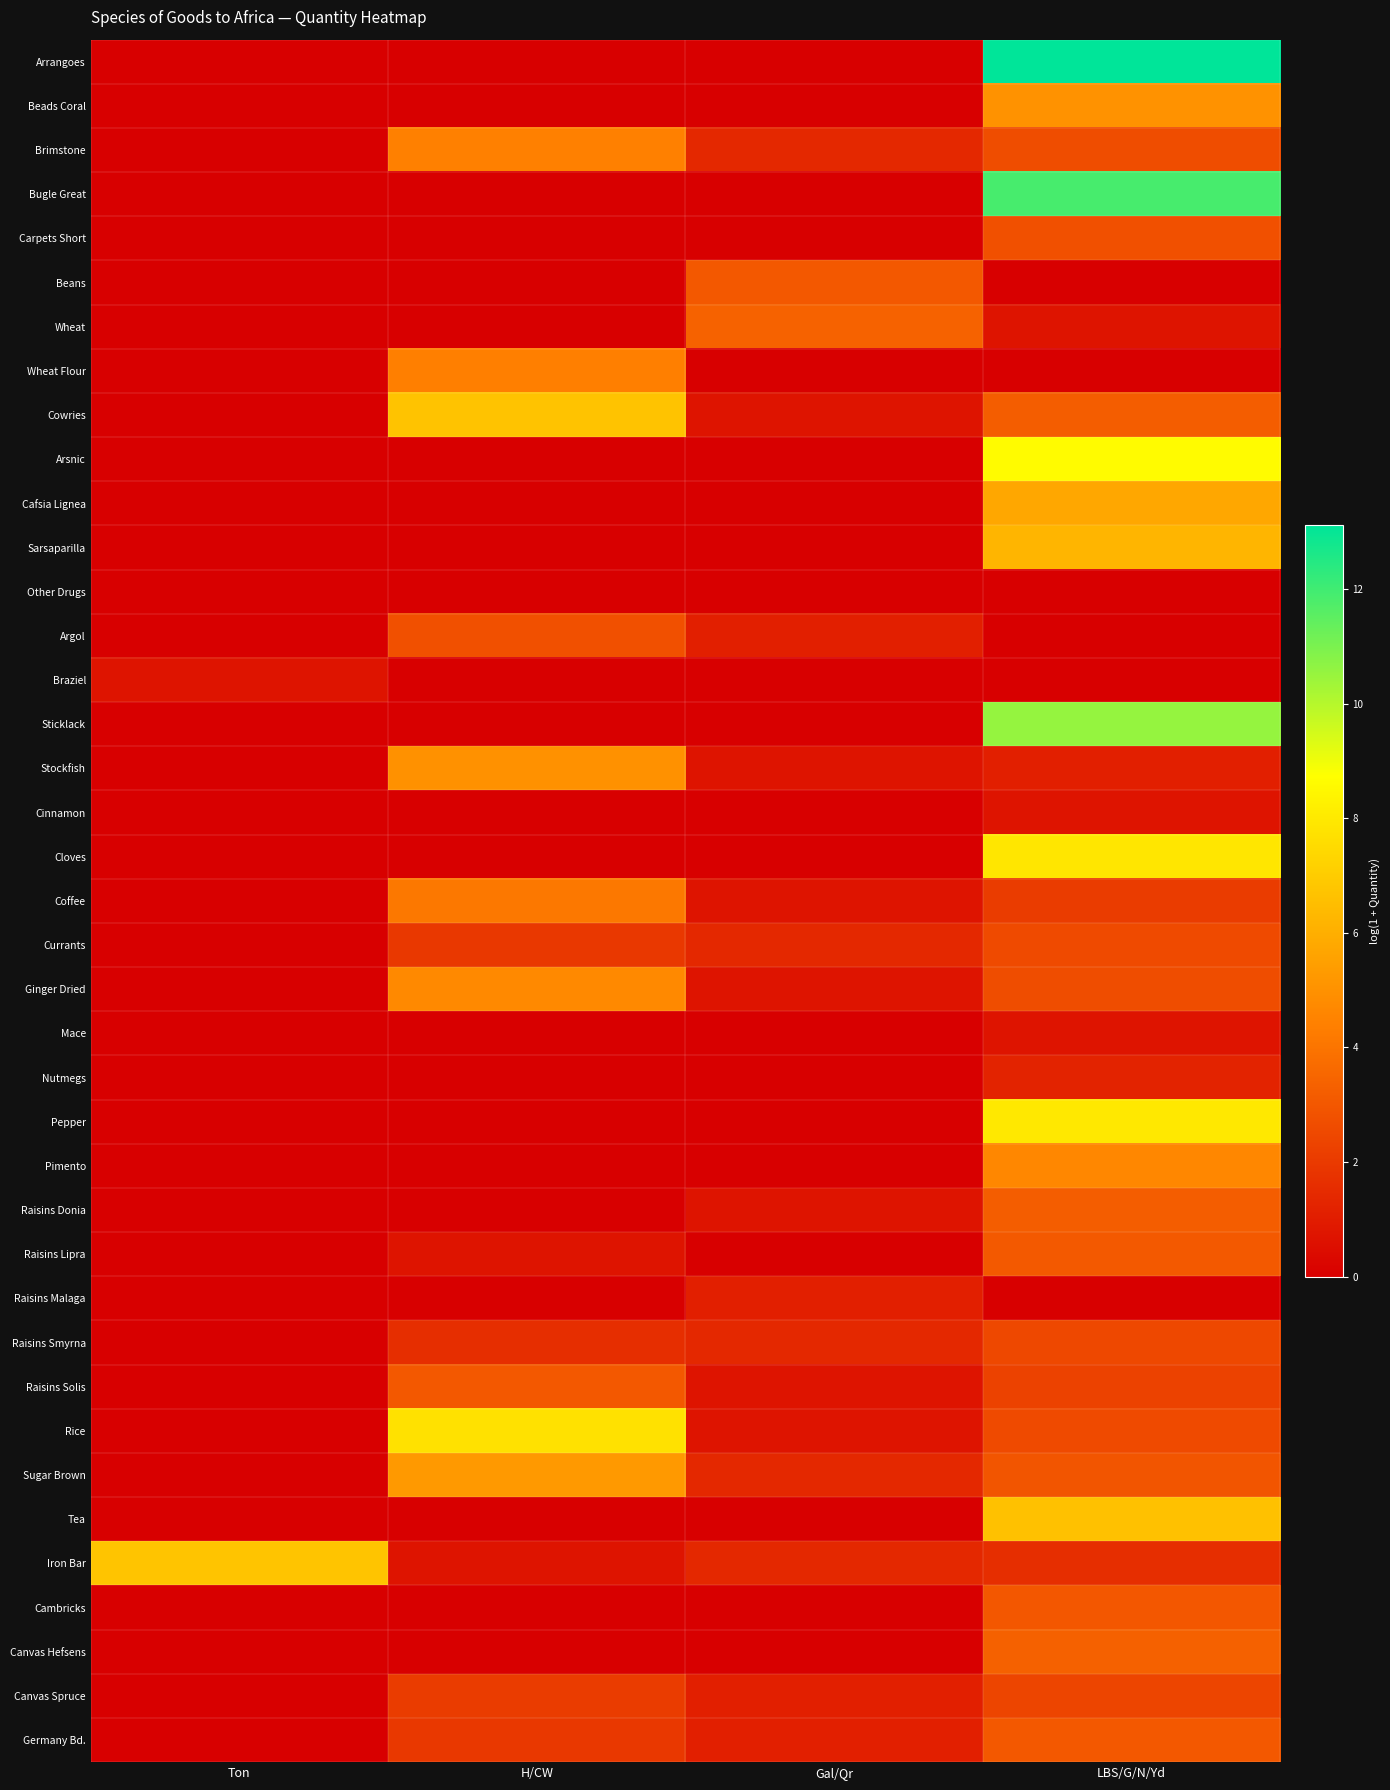

Which has a higher value, H/CW or Gal/Qr?

H/CW